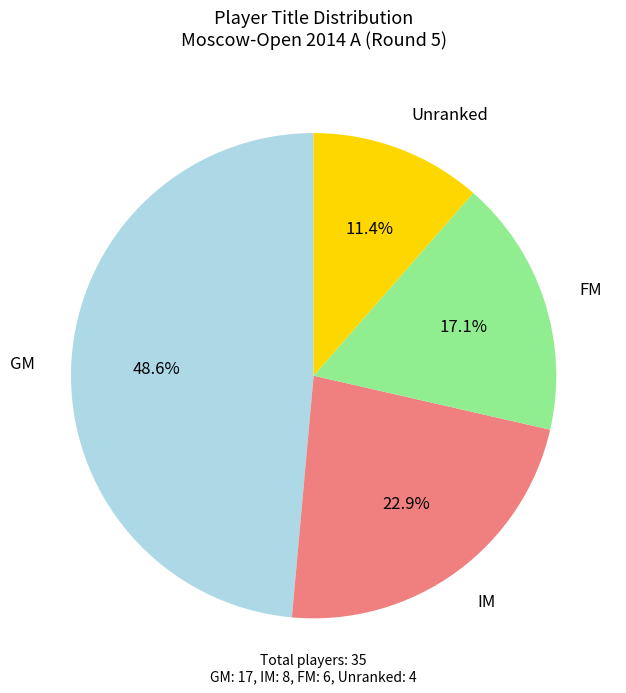

Is there any slice that represents more than half of the pie?

No